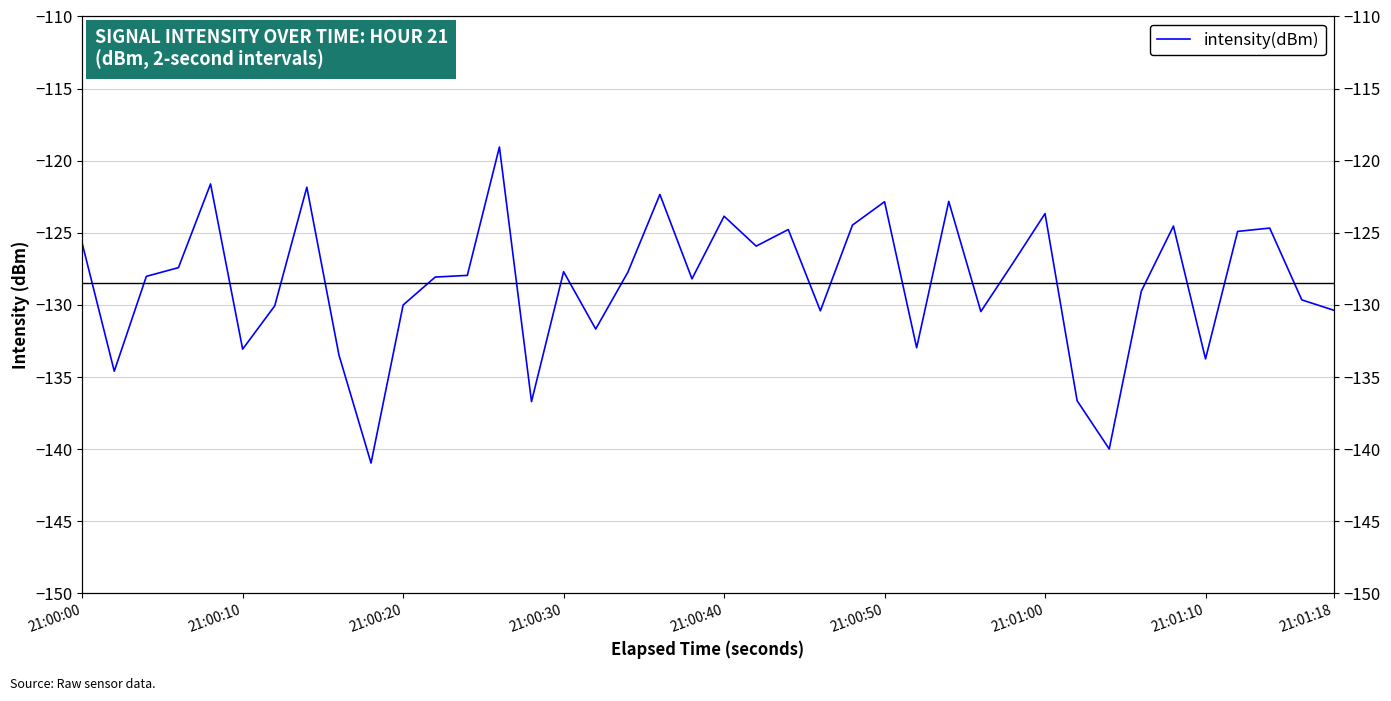

What is the change in value from 21:00:30 to 21:00:40?

+3.8